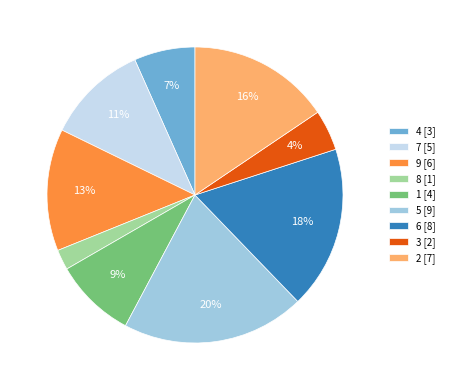

To the nearest percent, what percentage of the pie is 5?

20%